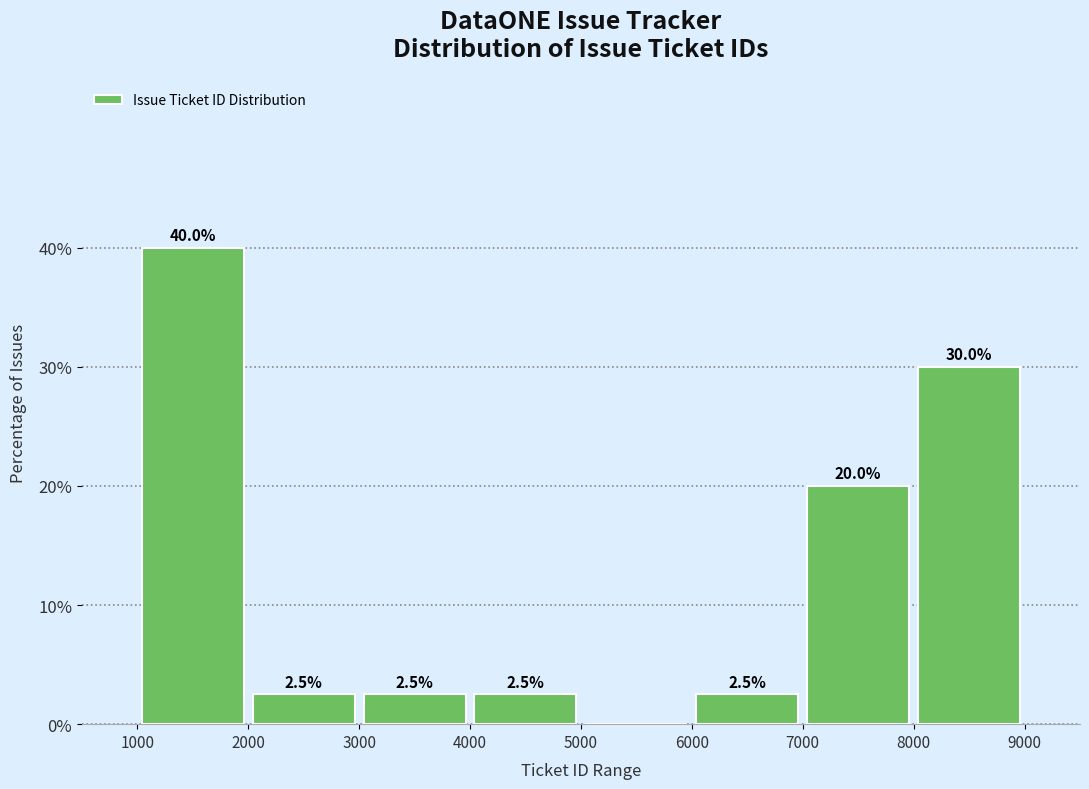

Over which range of the x-axis is the bar tallest?

1000 to 2000